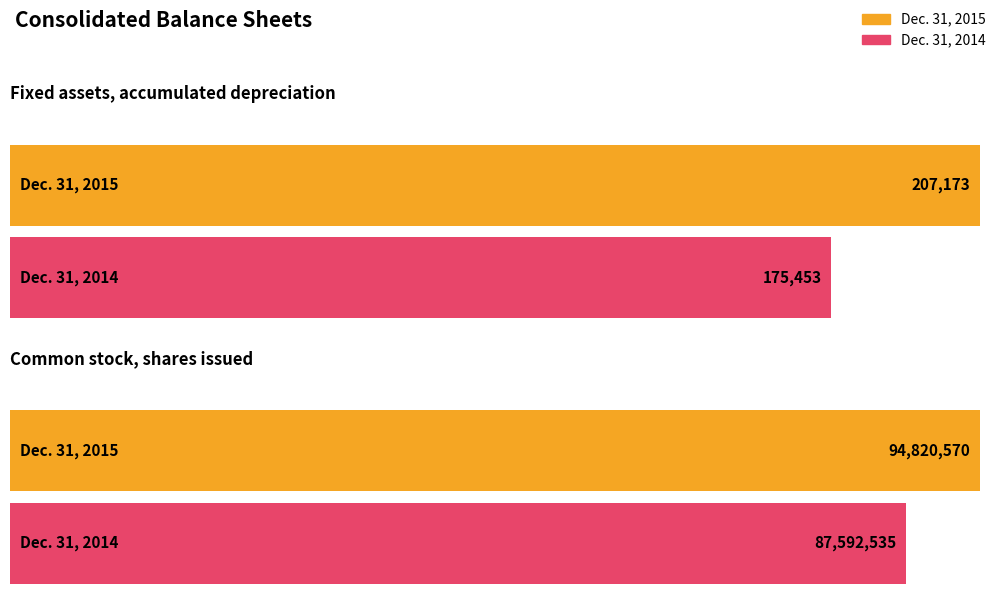

Reading left to right, list all the values displayed in this chart.

Dec. 31, 2015: Fixed assets, accumulated depreciation=207173	Common stock, shares issued=94820570
Dec. 31, 2014: Fixed assets, accumulated depreciation=175453	Common stock, shares issued=87592535